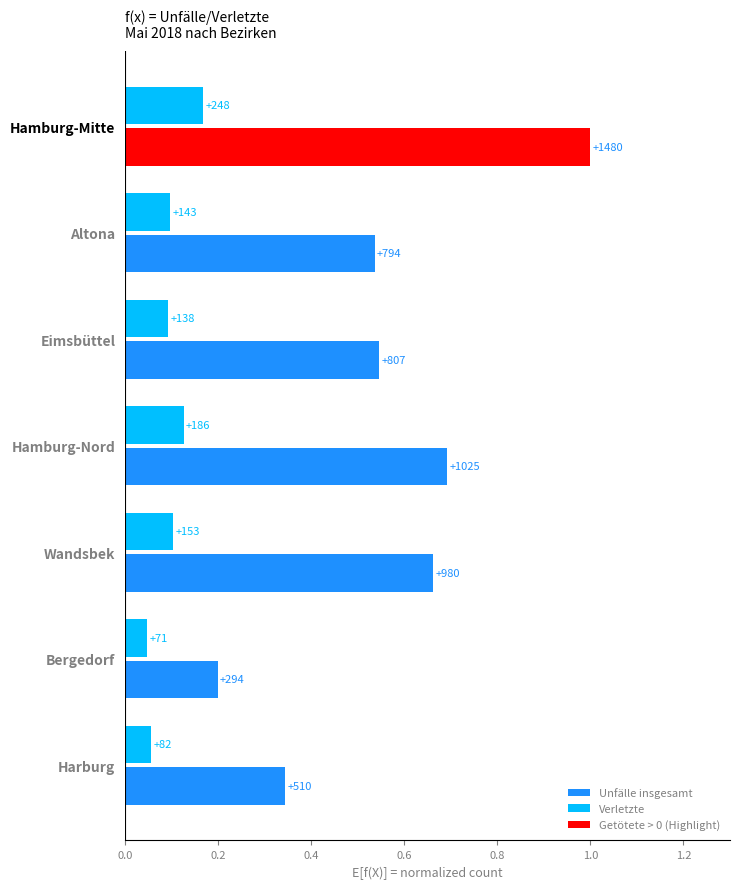

How many groups of bars are there?

7